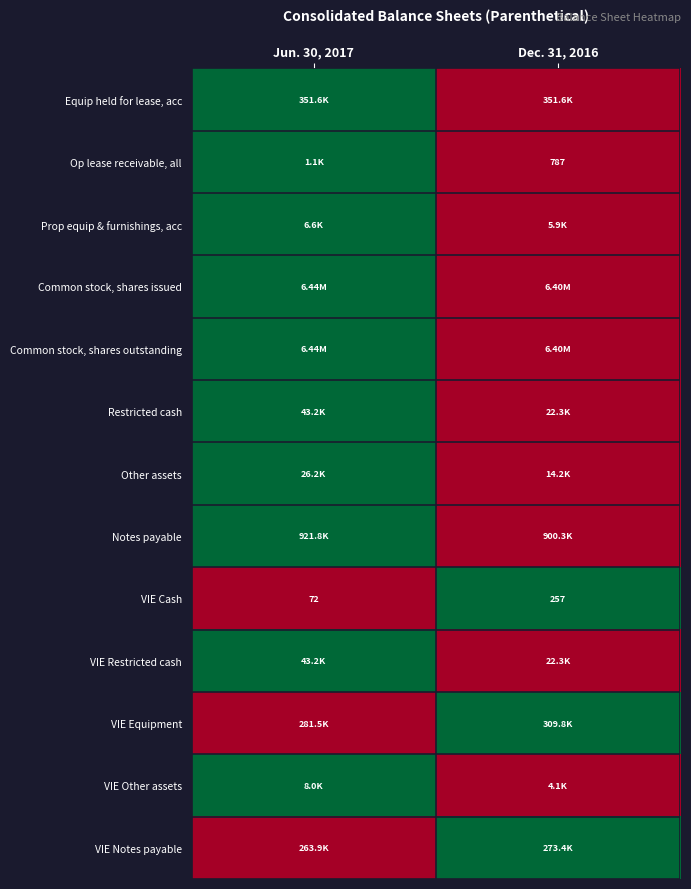

What is the maximum value shown in the chart?

1